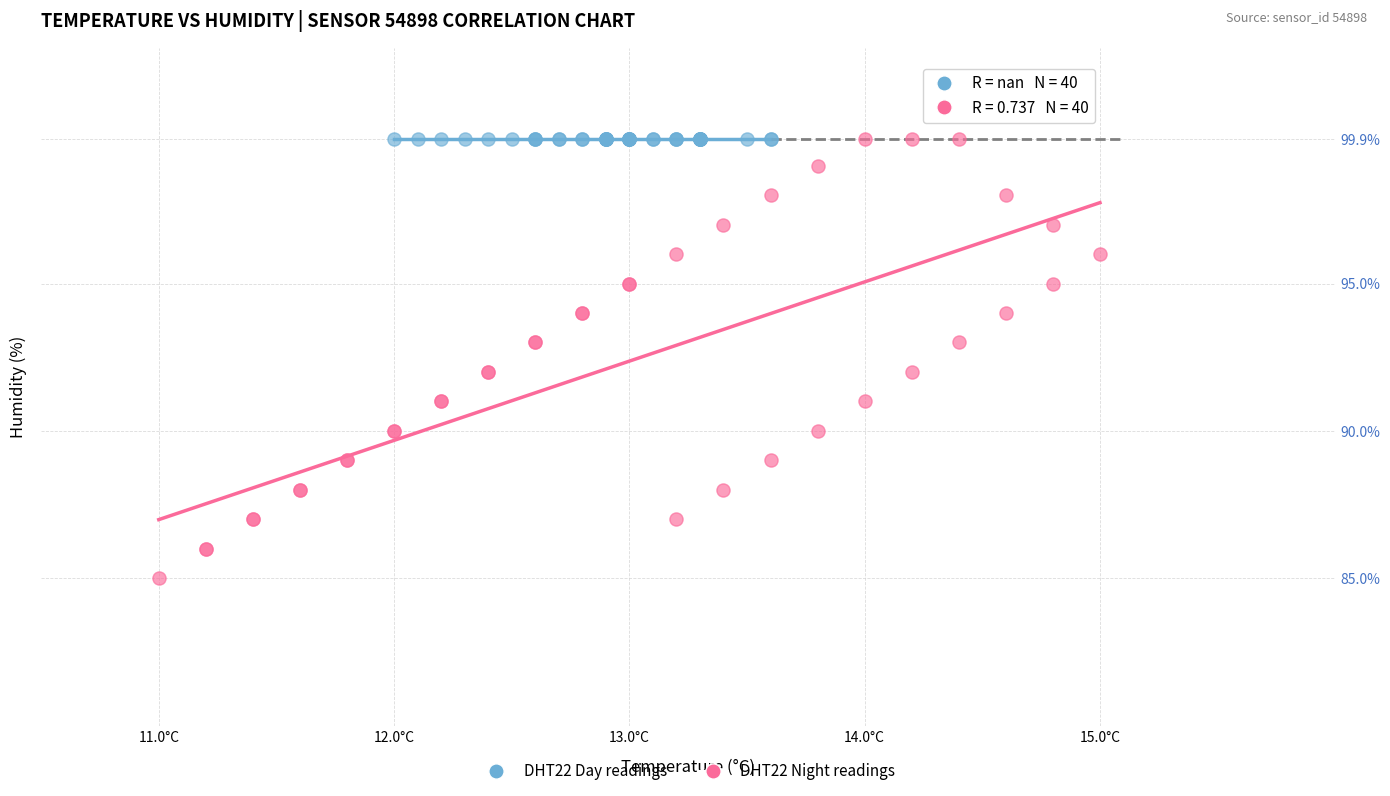

Which series contains the lowest Y value?

DHT22 Night readings